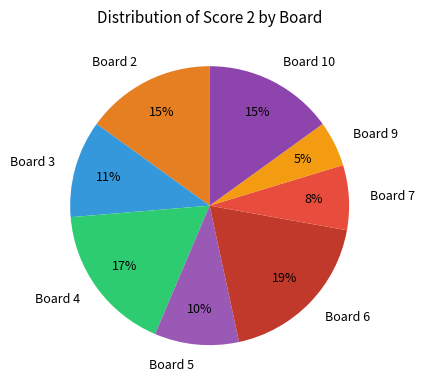

Count the number of slices in the pie.

8